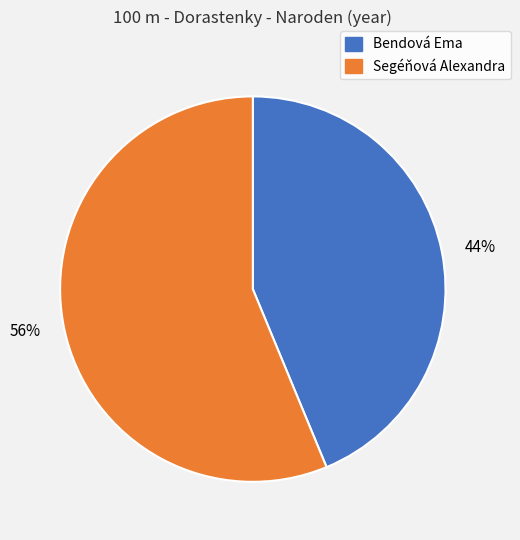

The 44% slice represents 51% of the pie. True or false?

False